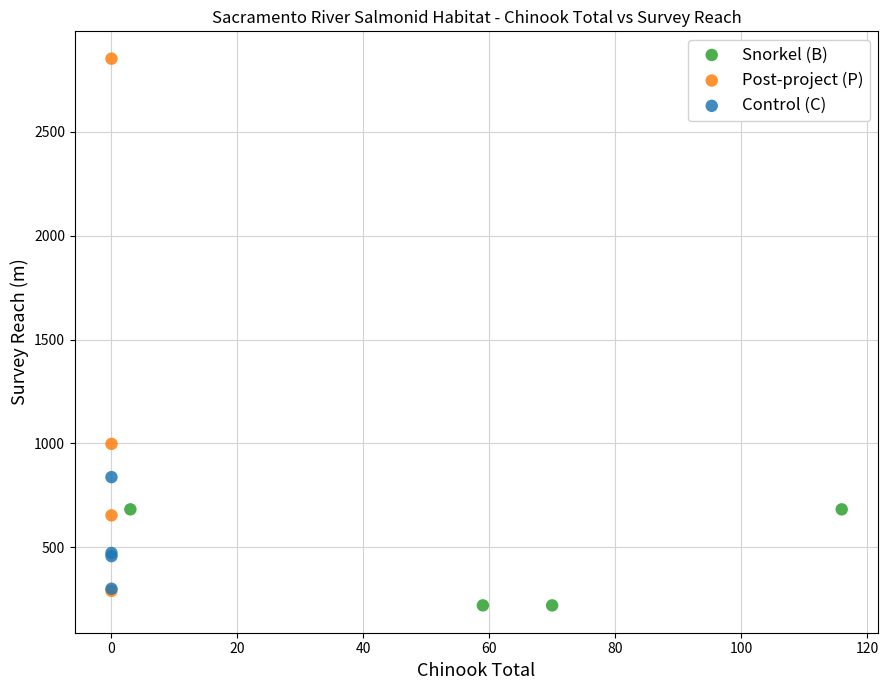

Which series contains the highest Y value?

Post-project (P)